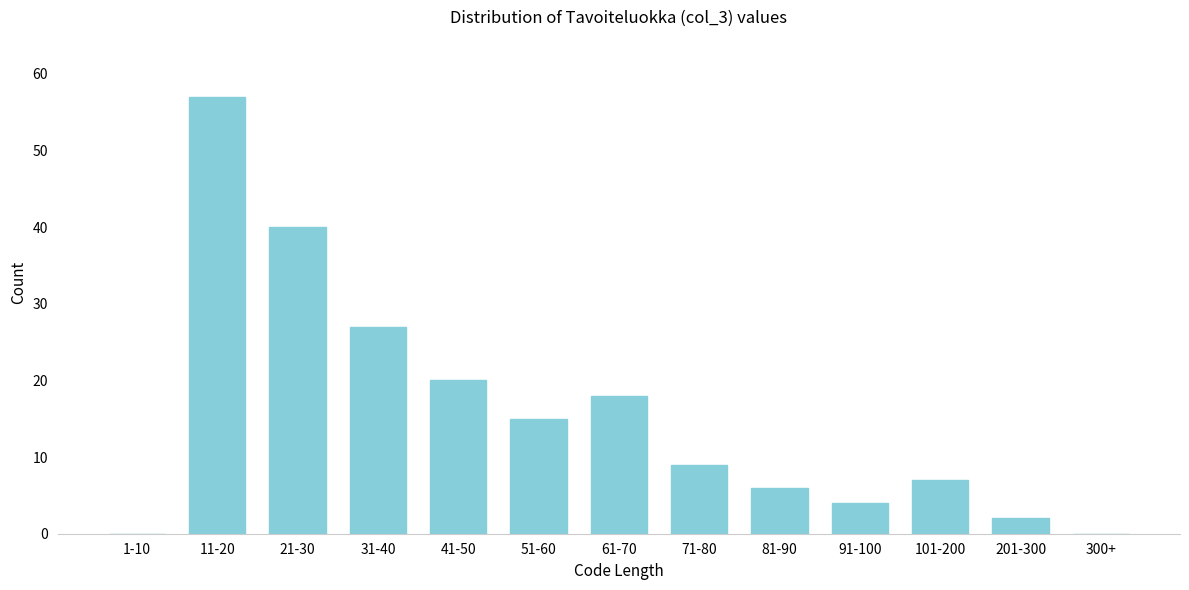

Reading left to right, what are all the values shown in this chart?

1-10=0	11-20=57	21-30=40	31-40=27	41-50=20	51-60=15	61-70=18	71-80=9	81-90=6	91-100=4	101-200=7	201-300=2	300+=0